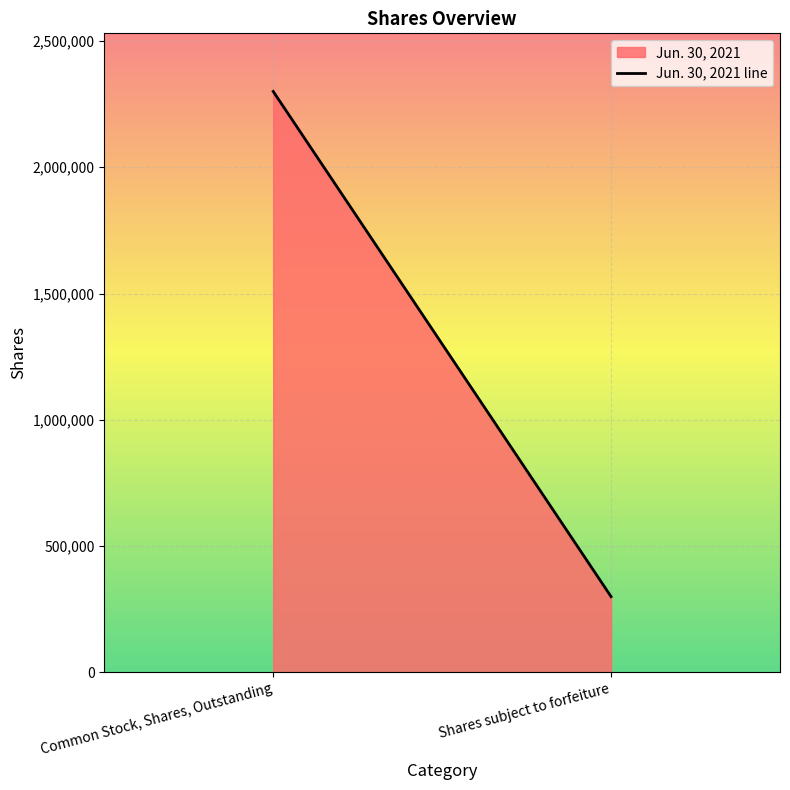

What is the minimum value shown in the chart?

300000